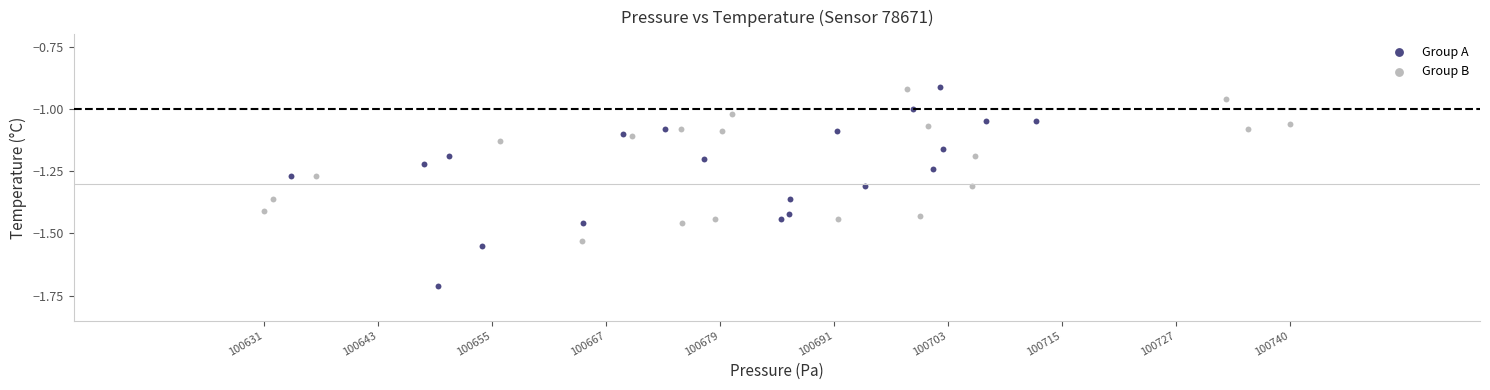

What are all the series names shown in the legend?

Group A, Group B